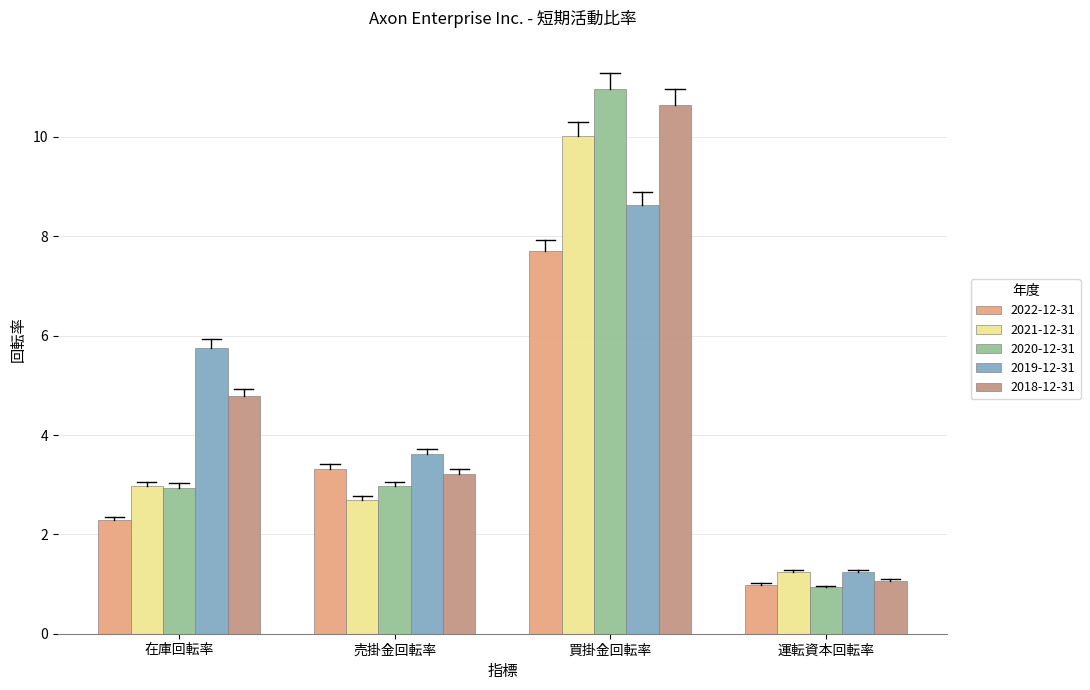

At which label does 2019-12-31 reach its minimum?

運転資本回転率